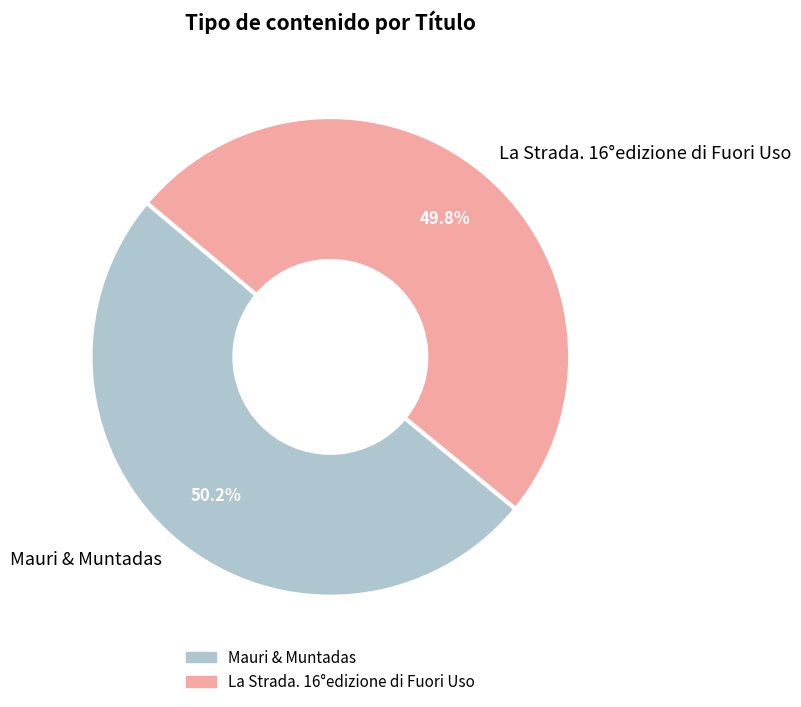

Is it true that Mauri & Muntadas is 39% of the pie?

False